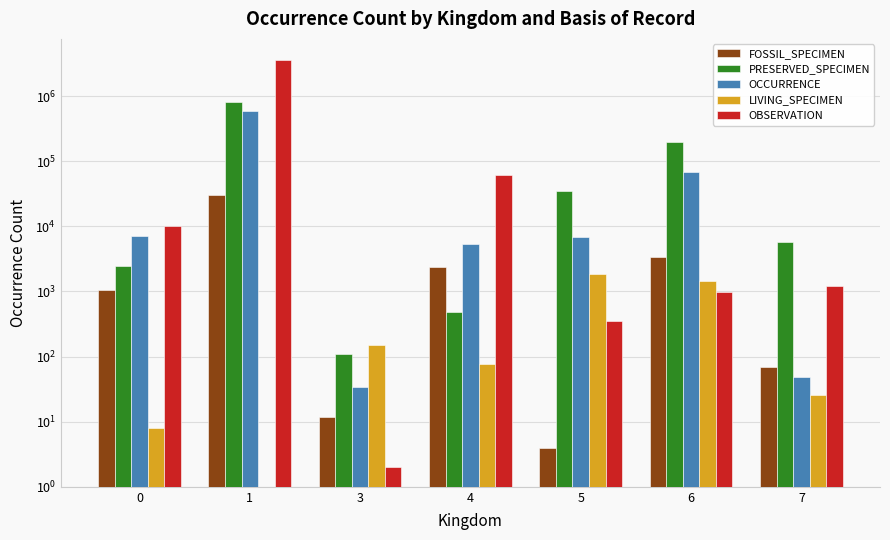

How many distinct data groups are displayed?

5